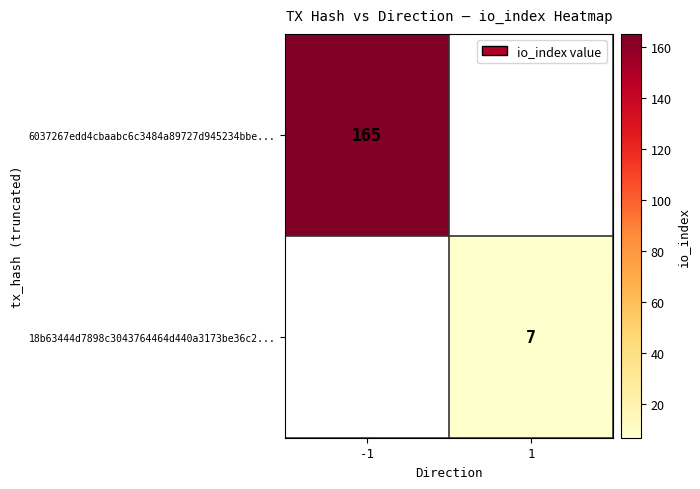

How many categories are shown in the chart?

2